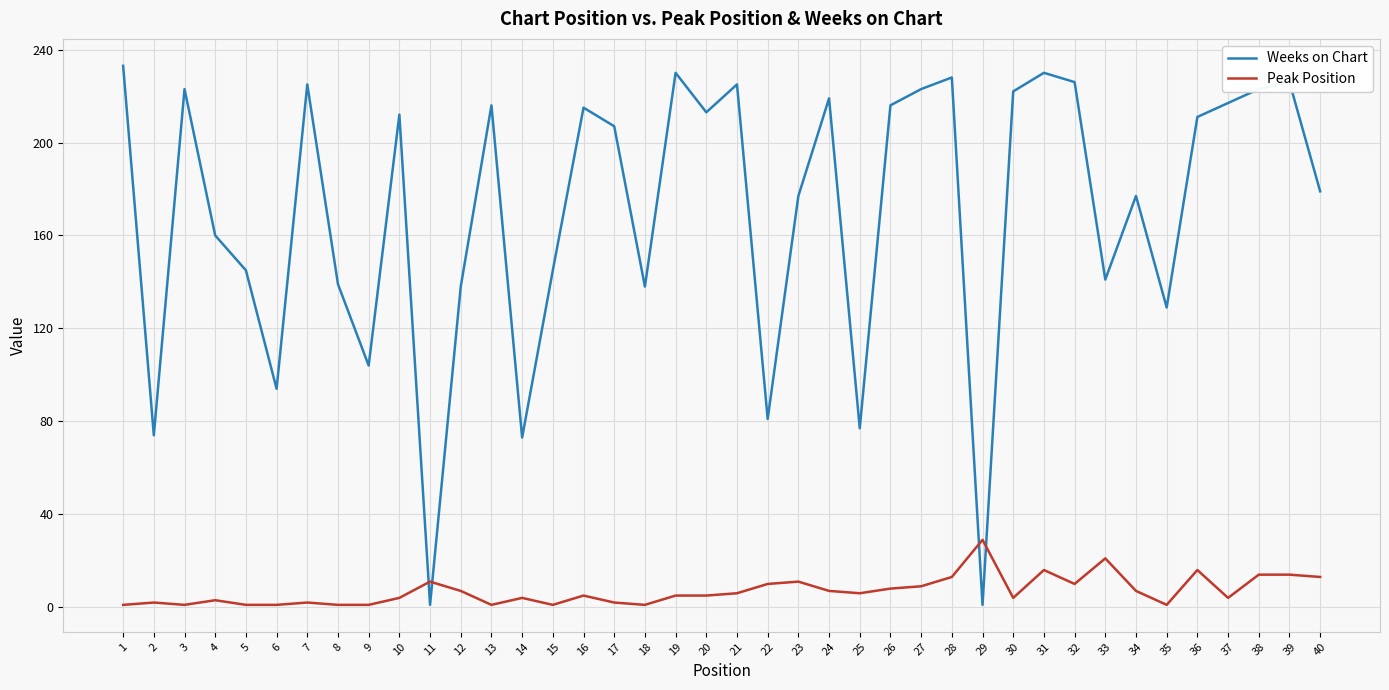

What is the spread (max minus min) of values at 30?

218